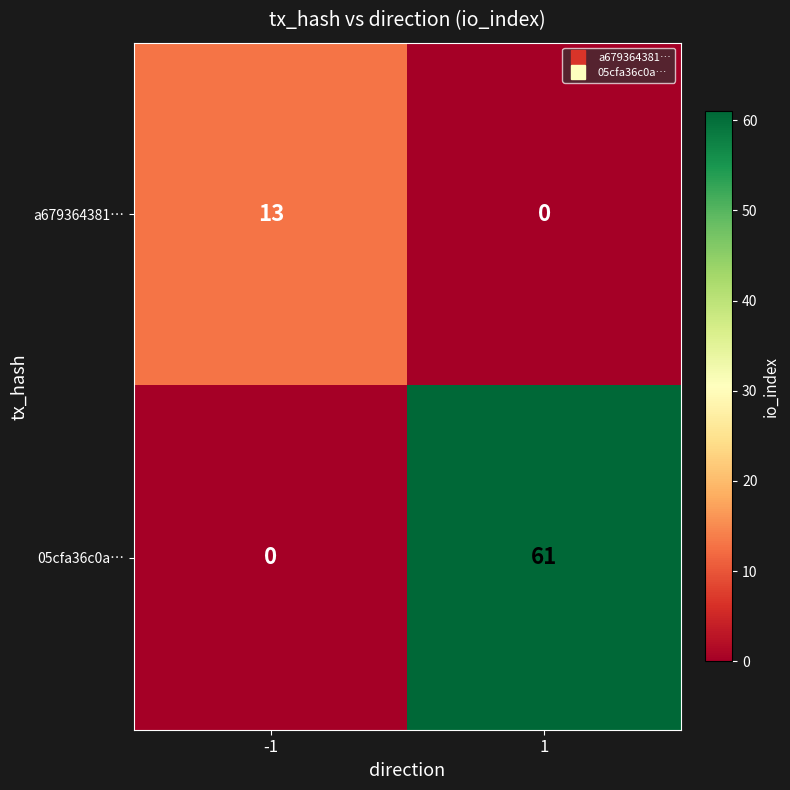

True or false: 05cfa36c0a… has a value of 61 at 1.

True